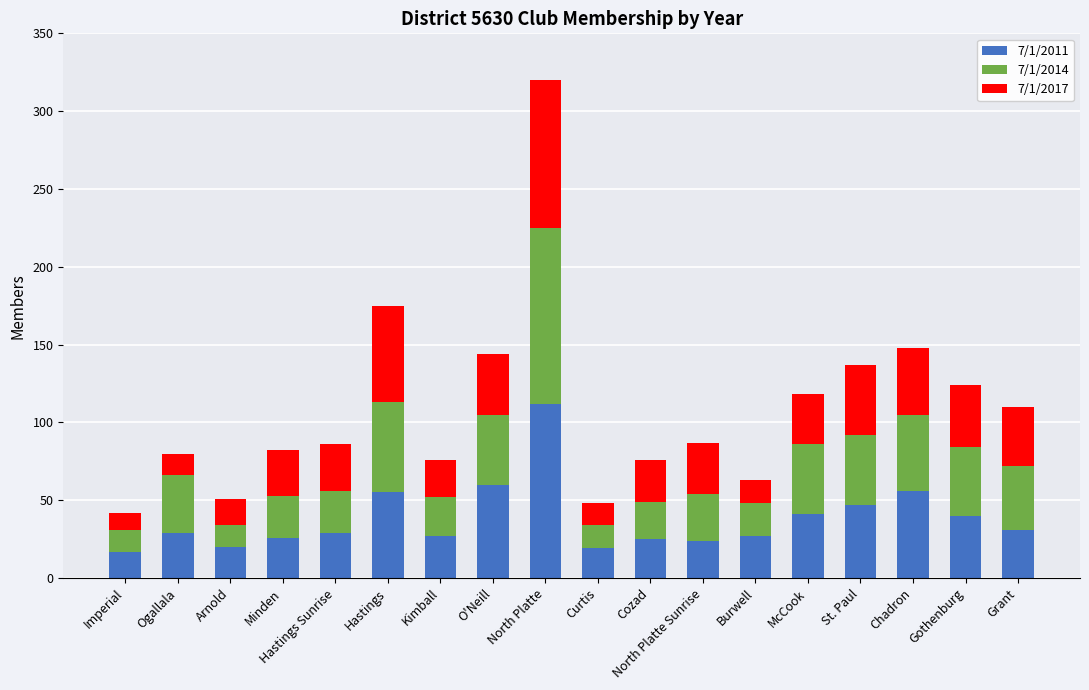

At which category is the sum across all series the highest?

North Platte